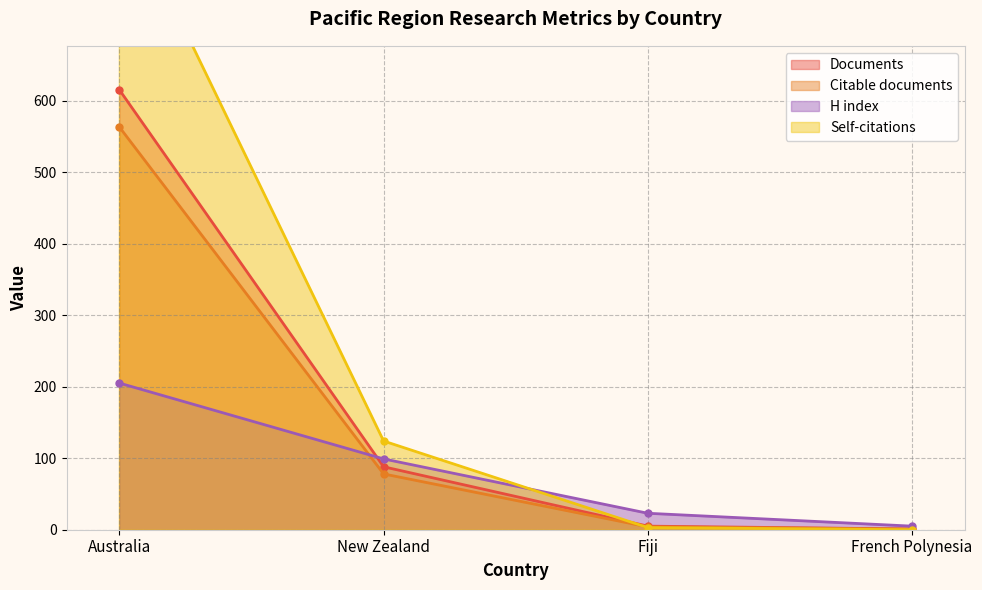

Rank the categories by H index value from lowest to highest.

French Polynesia, Fiji, New Zealand, Australia